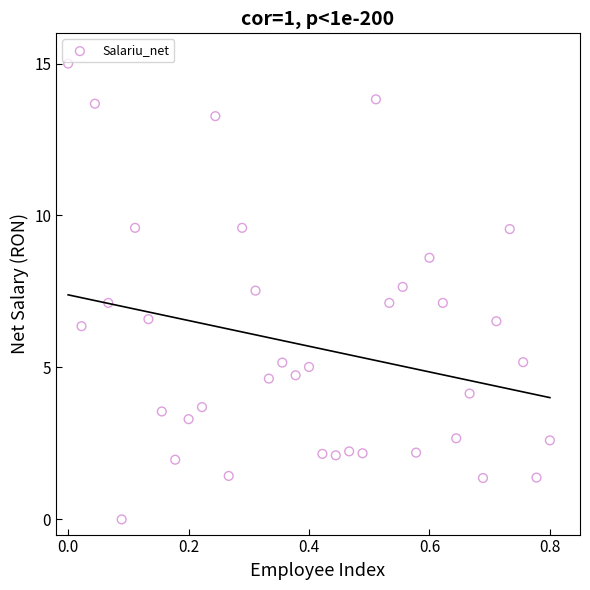

What is the range of X values (max minus min)?

0.8